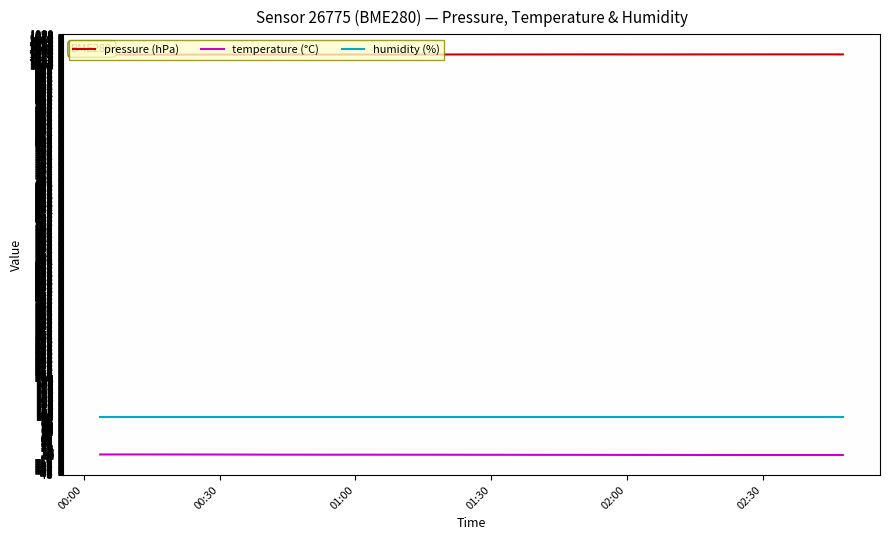

What is the maximum value for humidity (%)?

100.0